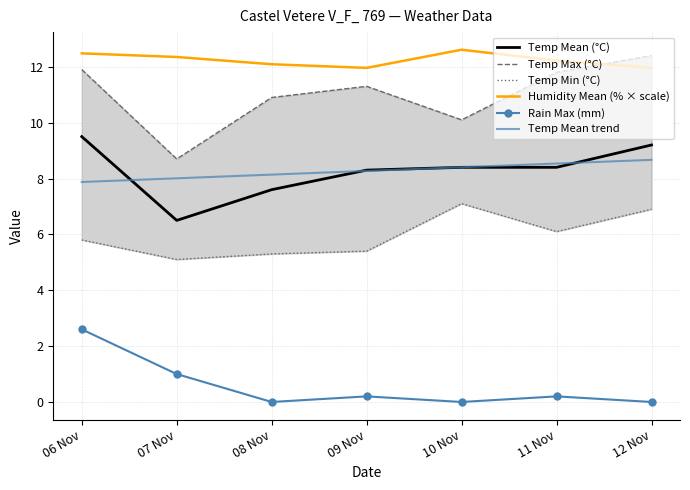

What is the label of the 2nd point from the right?

11 Nov